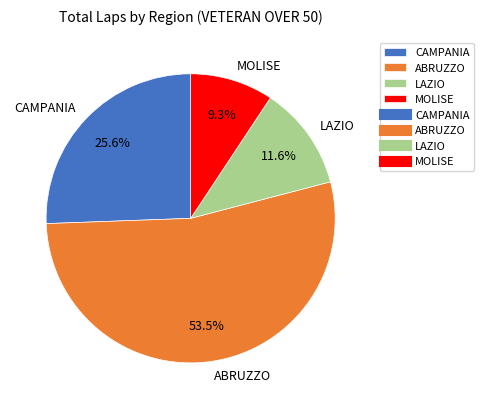

Which category has the smallest portion of the pie?

MOLISE